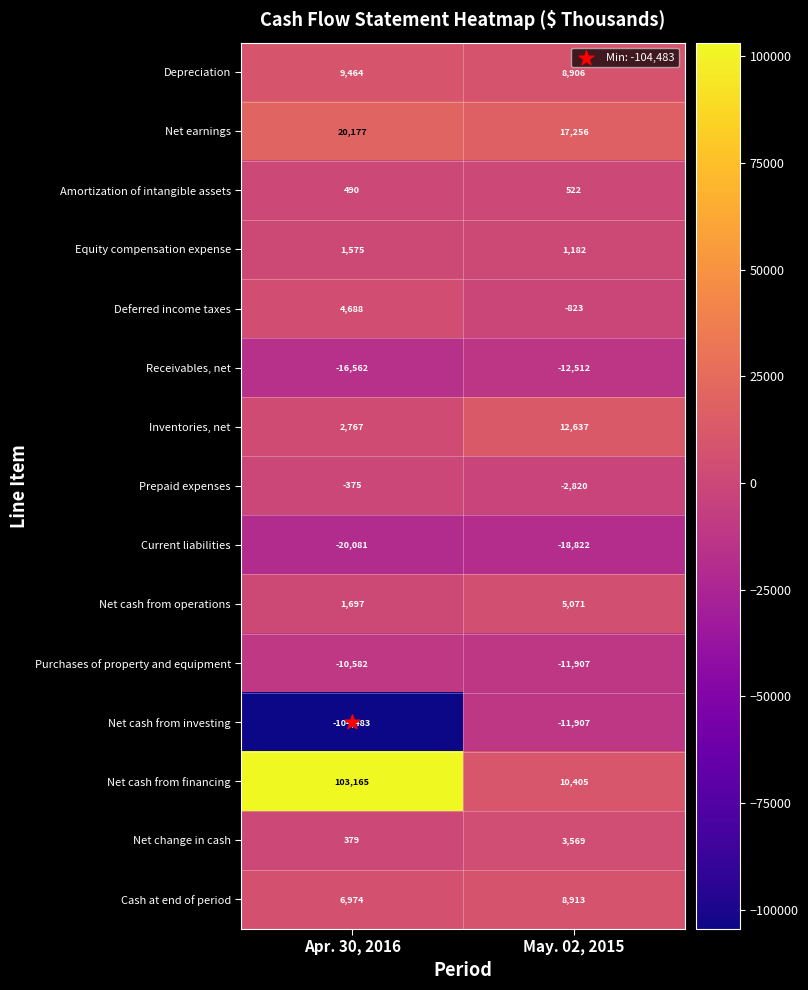

What is the sum of the Prepaid expenses values at May. 02, 2015 and Apr. 30, 2016?

-3195